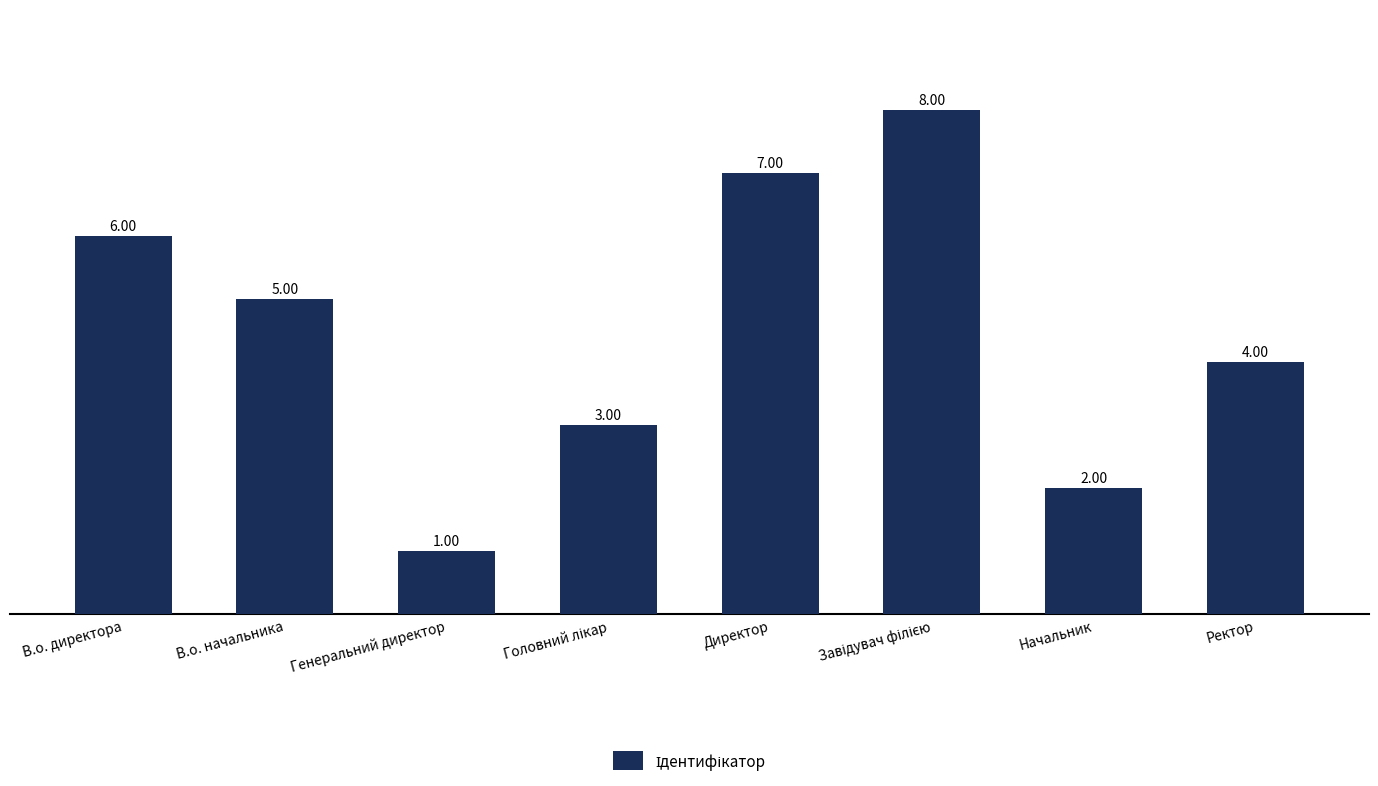

At which category does the chart reach its minimum across all series?

Генеральний директор